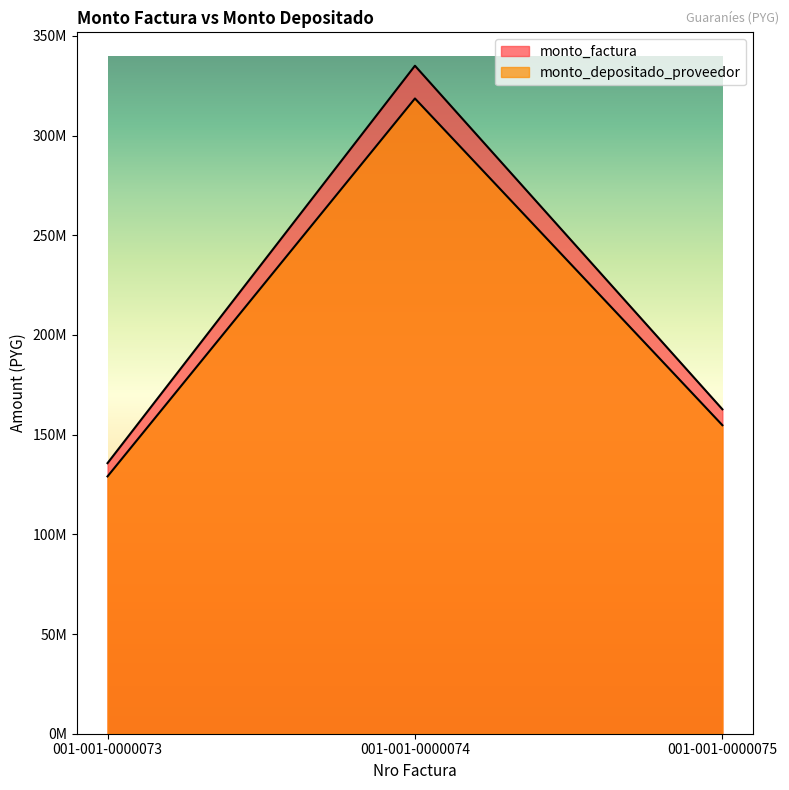

Where is monto_factura nearest to the value 235347701?

001-001-0000075